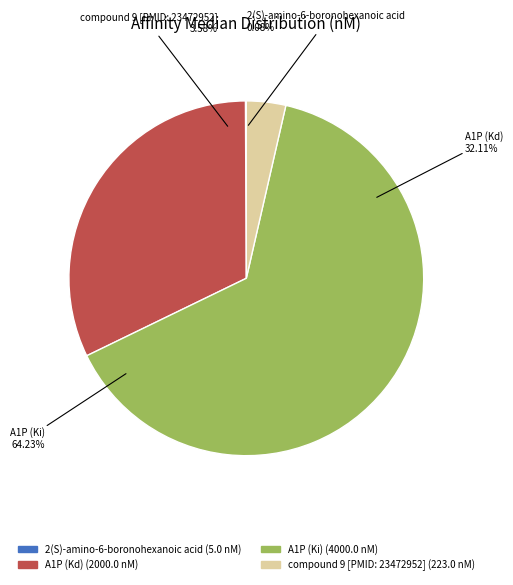

Which has a higher value, 2(S)-amino-6-boronohexanoic acid or compound 9 [PMID: 23472952]?

compound 9 [PMID: 23472952]